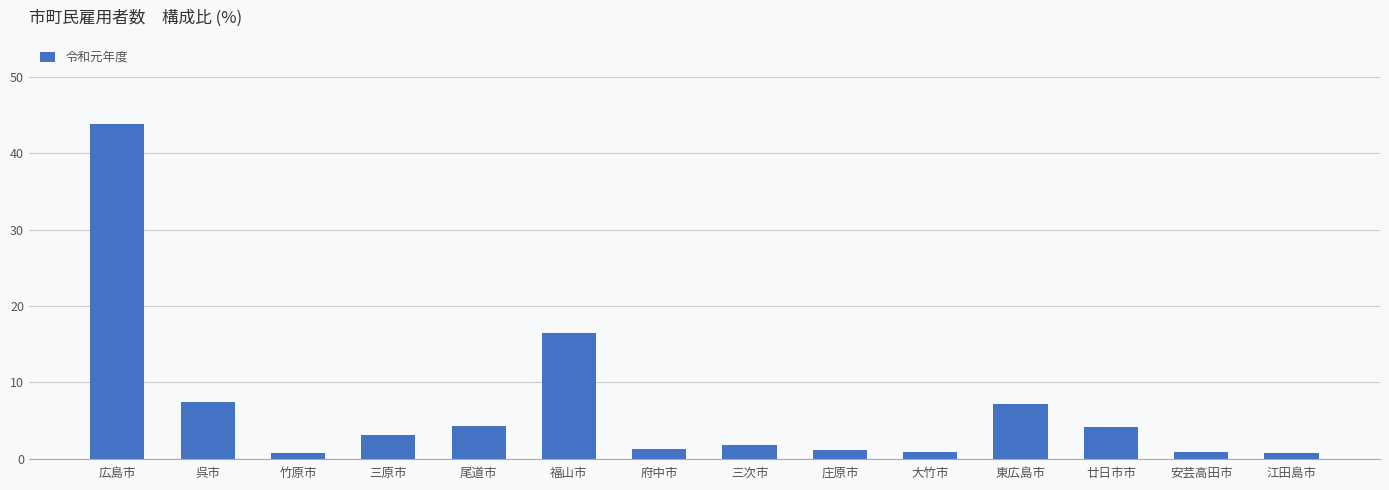

The chart shows a value of 3.1 at 三原市. True or false?

True